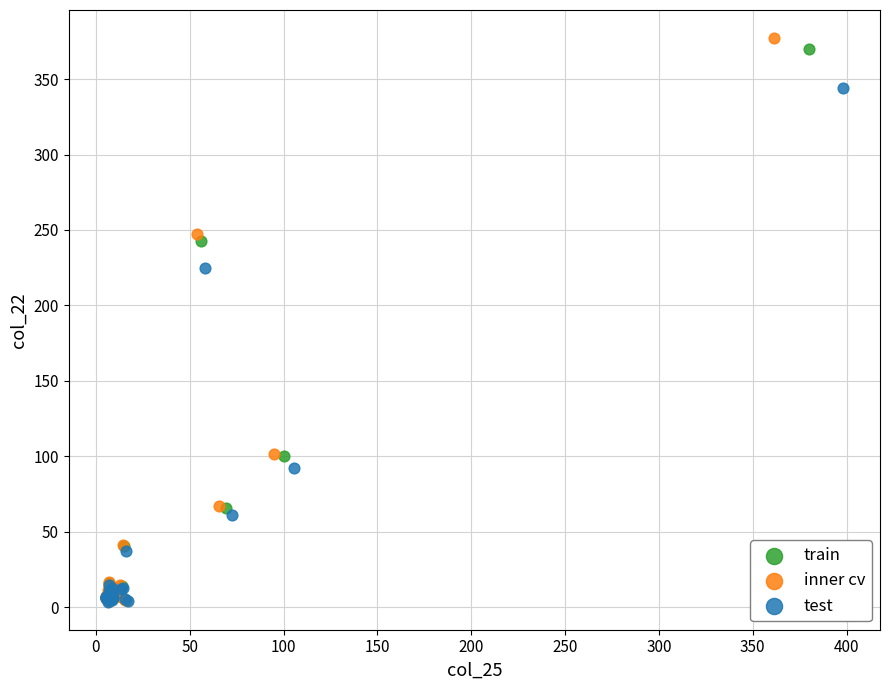

Which series has the widest spread of Y values?

inner cv